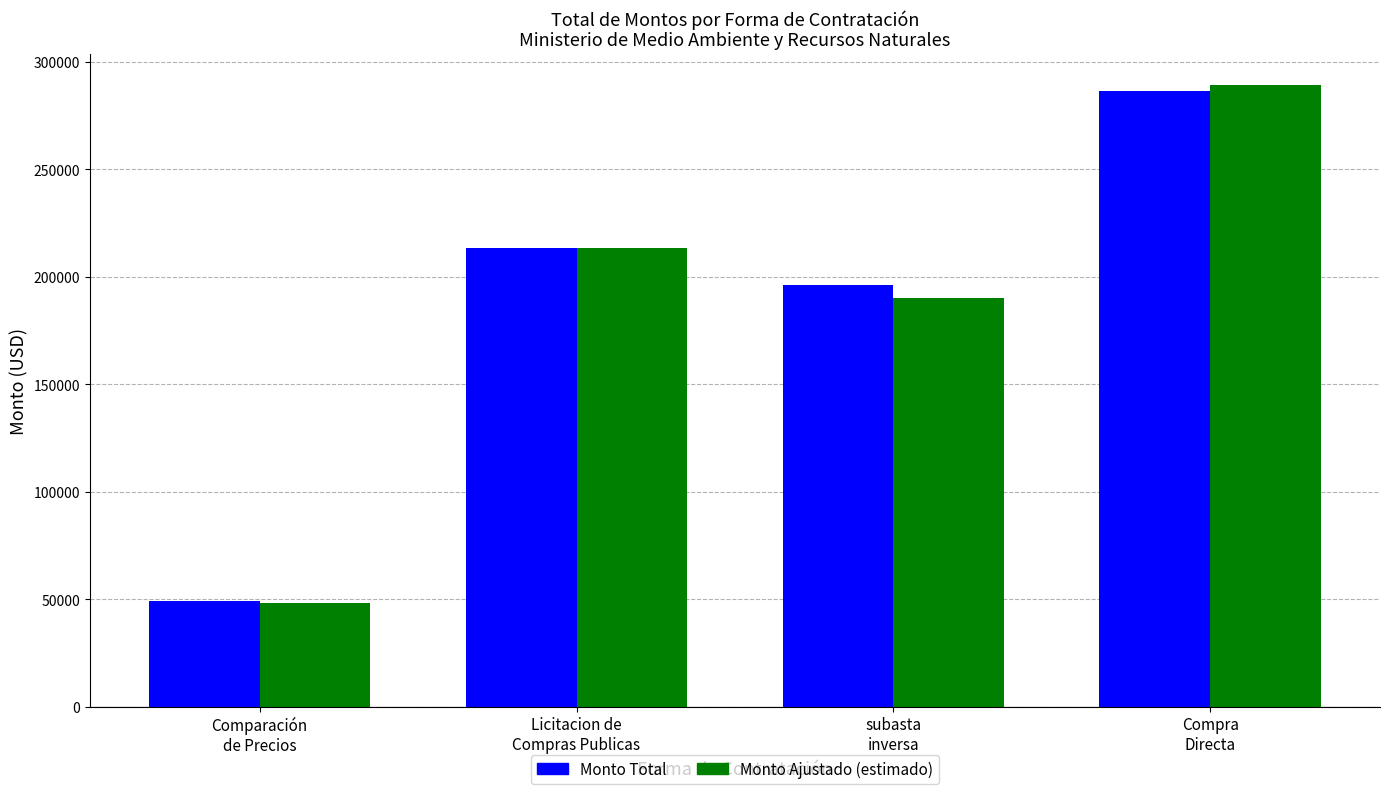

Does the chart contain any negative values?

No